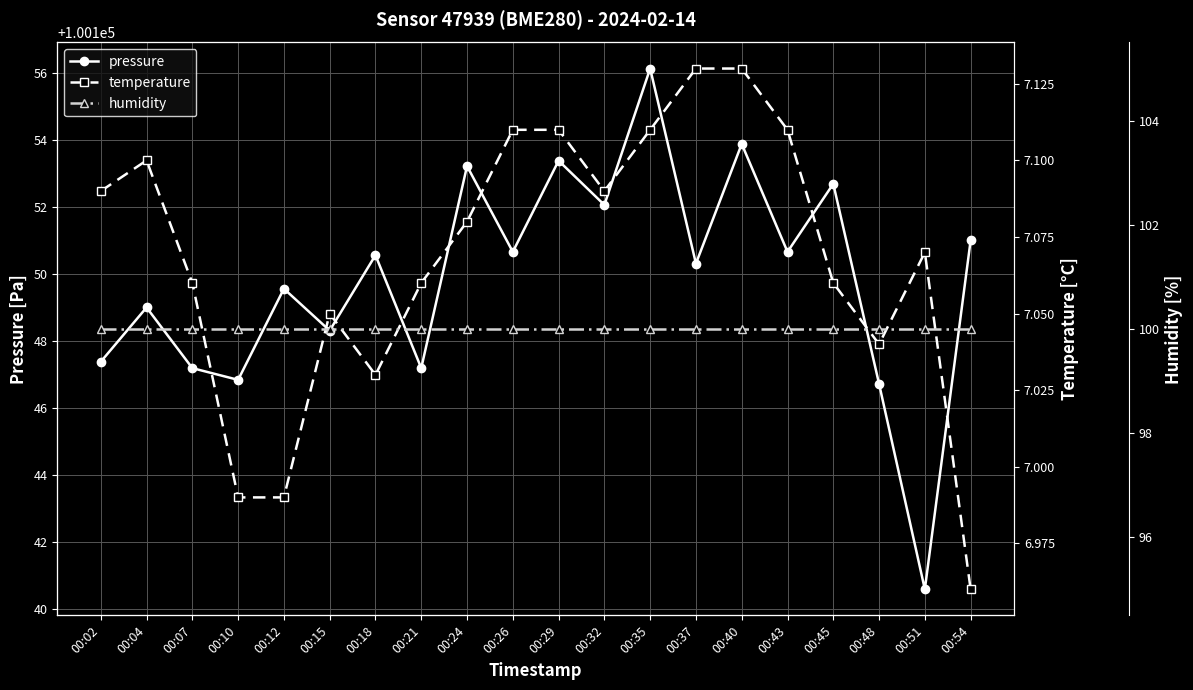

What are all the series names shown in the legend?

pressure, temperature, humidity